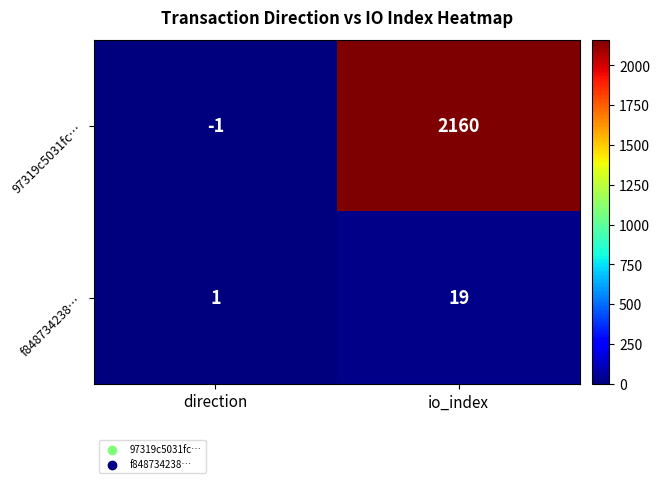

Is it true that f848734238… equals 2 at direction?

False